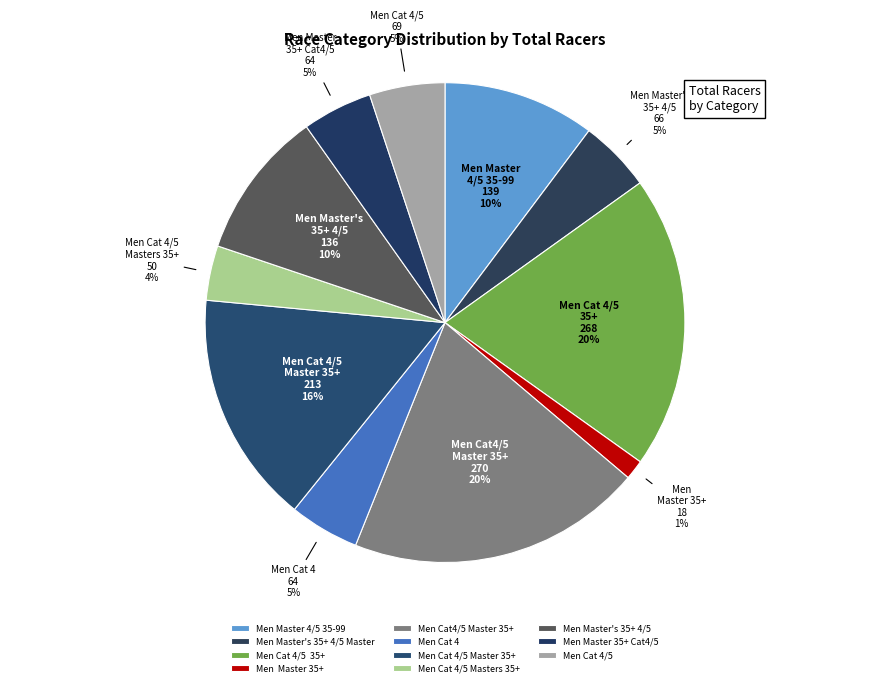

What is the largest slice in the pie chart?

Men Cat4/5 Master 35+